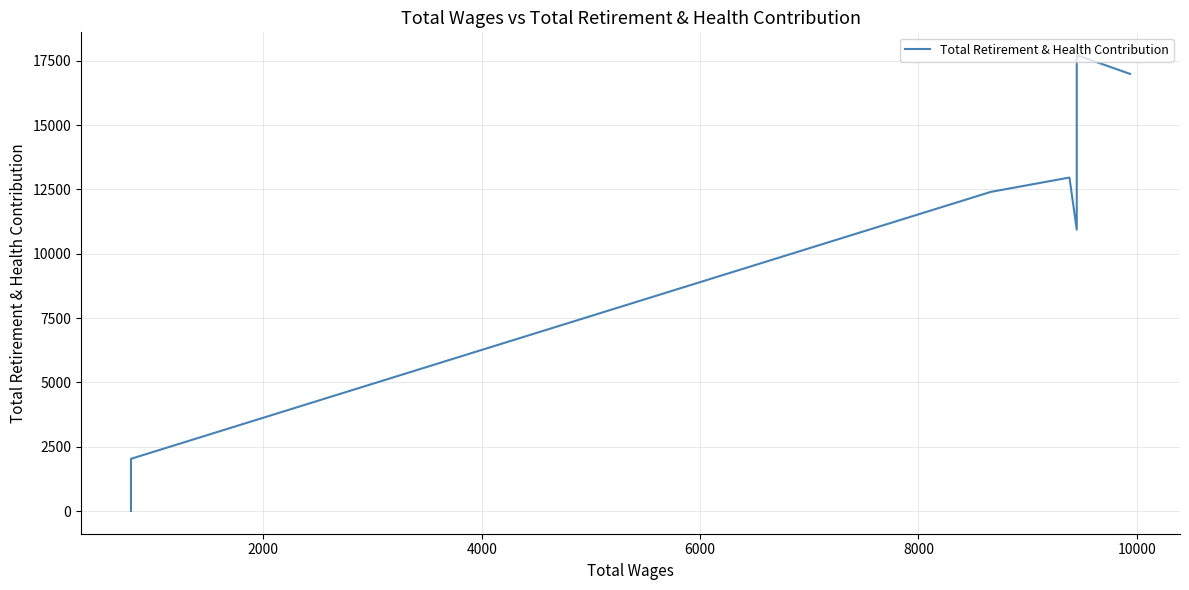

The chart shows a value of 4407 at 8000. True or false?

False